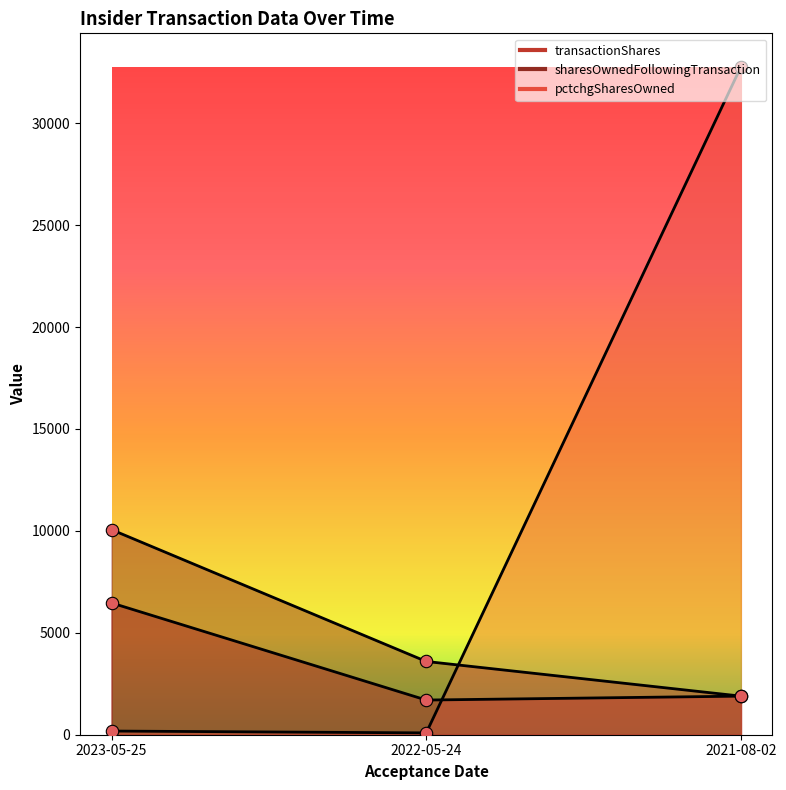

What is the total value across all series at 2023-05-25?

16704